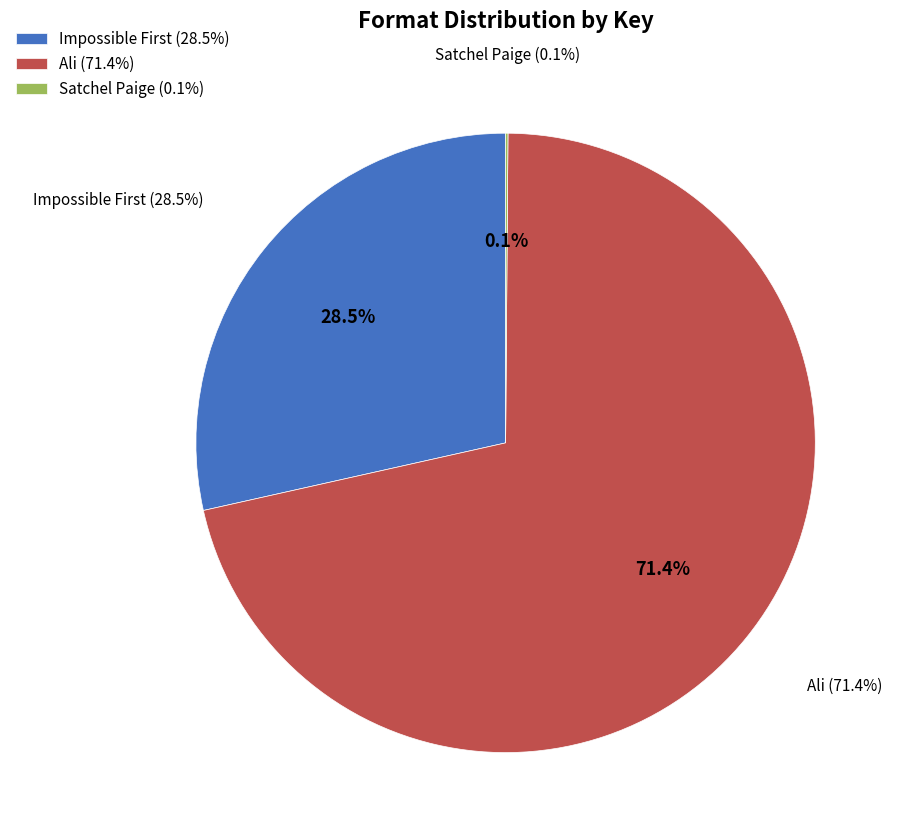

Count the number of slices in the pie.

8